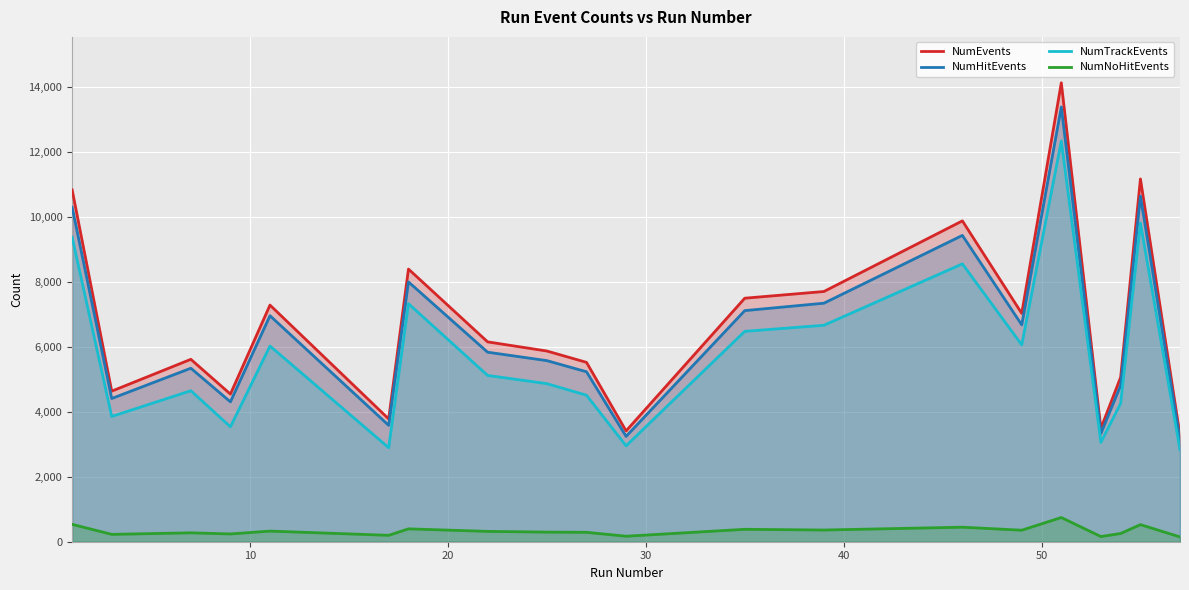

Reading left to right, transcribe all the data shown in this chart.

NumEvents: 10828	4634	5614	4544	7283	3779	8392	6151	5869	5520	3410	7495	7701	9875	7028	14125	3488	5063	11166	3276
NumHitEvents: 10293	4408	5340	4305	6956	3582	7996	5833	5573	5231	3241	7113	7341	9428	6674	13380	3329	4810	10640	3128
NumTrackEvents: 9373	3855	4648	3536	6023	2894	7326	5118	4865	4509	2952	6475	6662	8552	6060	12334	3059	4259	9808	2832
NumNoHitEvents: 535	226	274	239	327	197	396	318	296	289	169	382	360	447	354	745	159	253	526	148